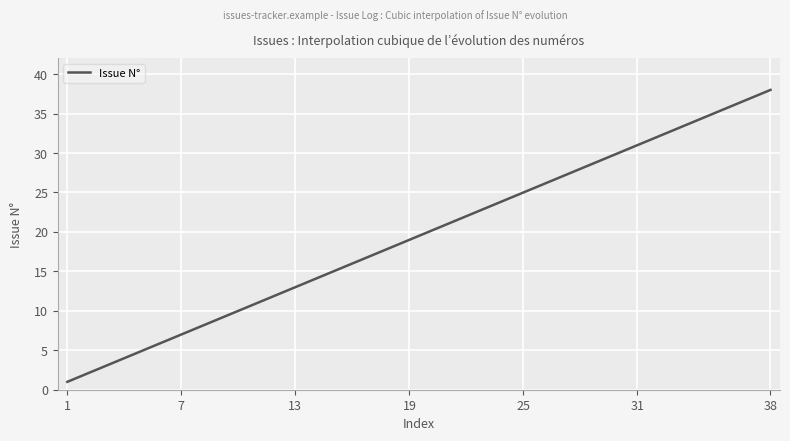

What is the maximum value shown in the chart?

38.0